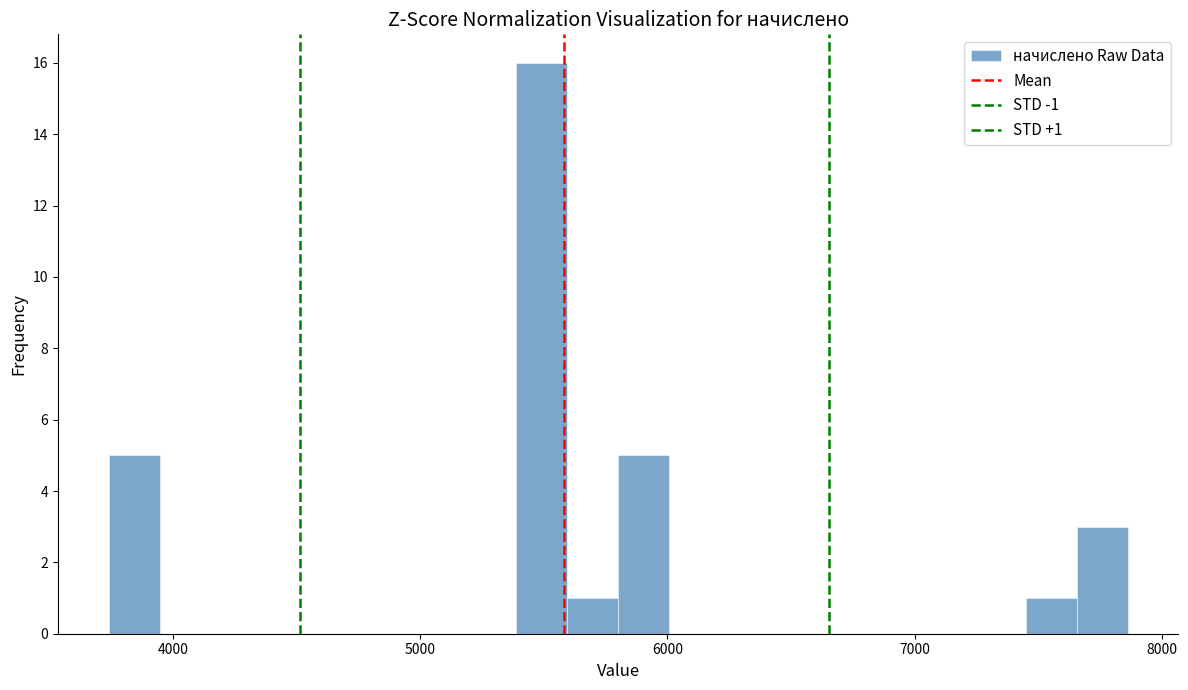

Around what value on the x-axis is the tallest bar? Give the approximate position of its centre, as read against the axis.

5500